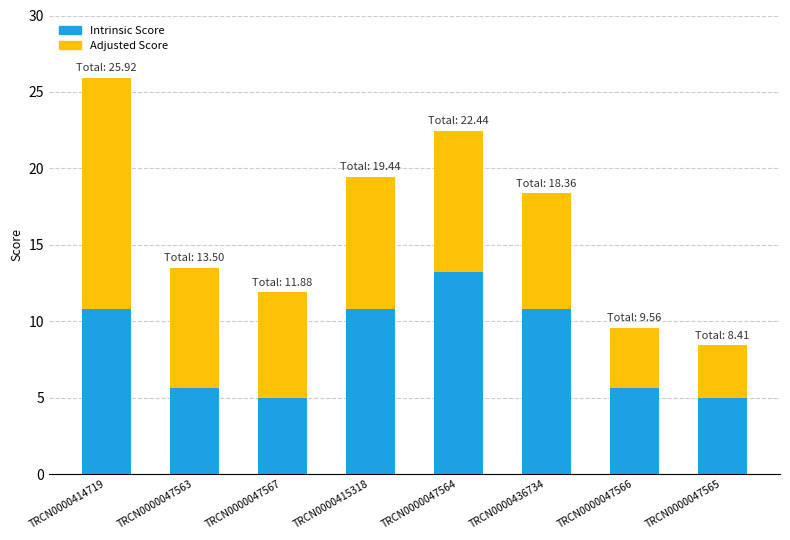

What is the total value across all series at TRCN0000047563?

13.5